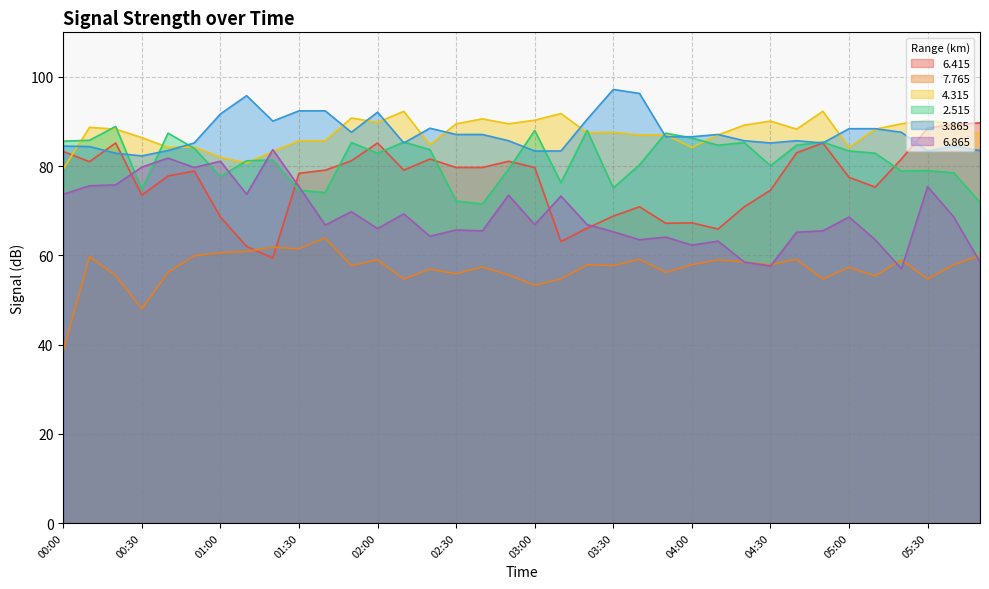

What is the total value across all series at 00:40?

470.9